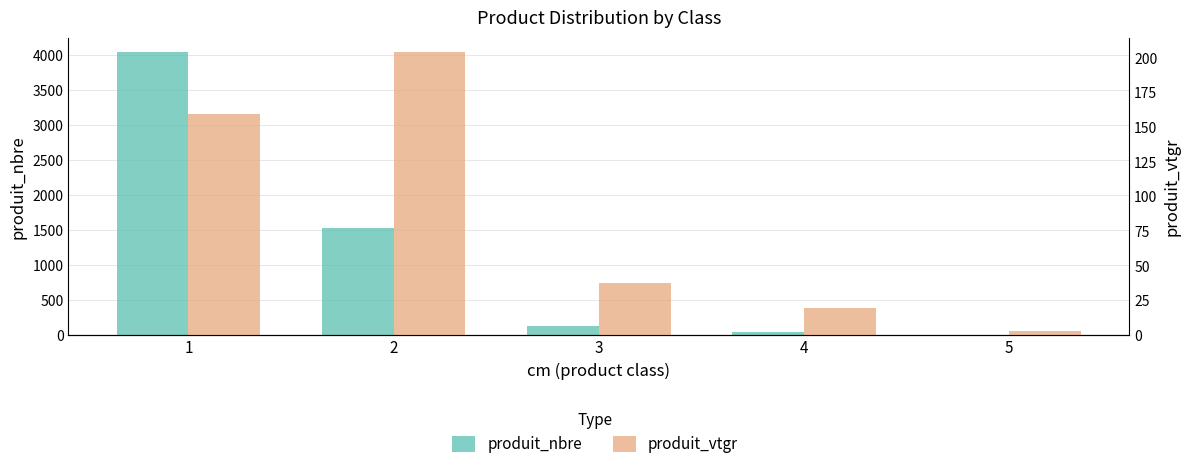

What is the total value across all series at 2?

1730.5